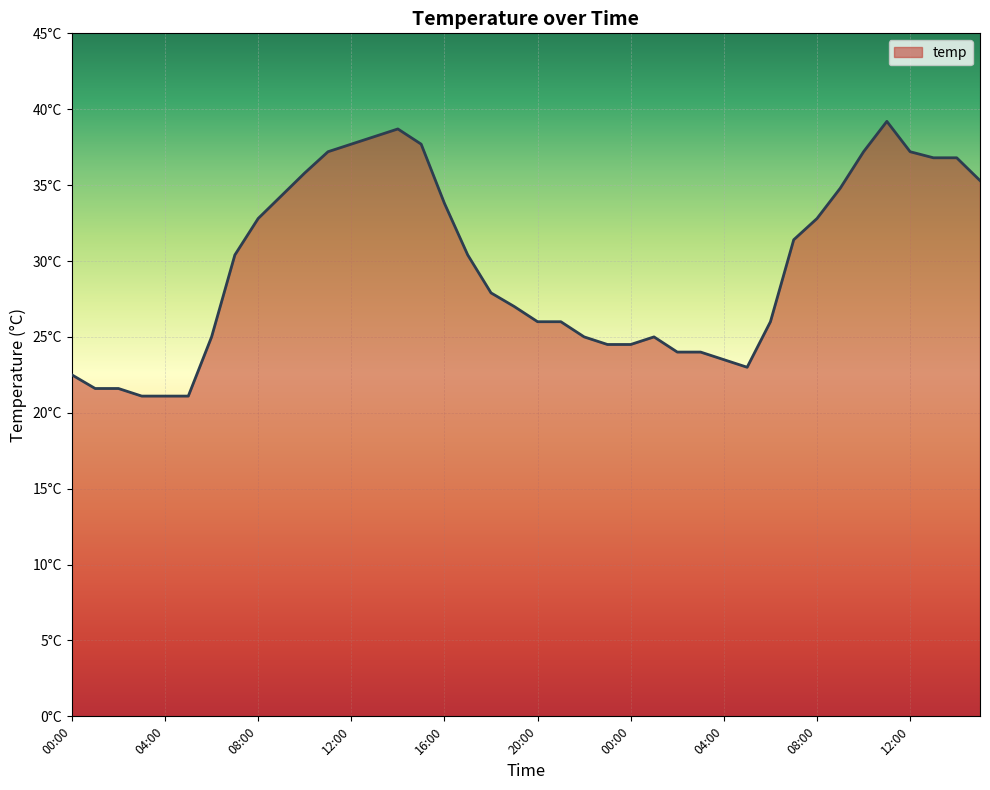

Does the chart have visible grid lines?

Yes